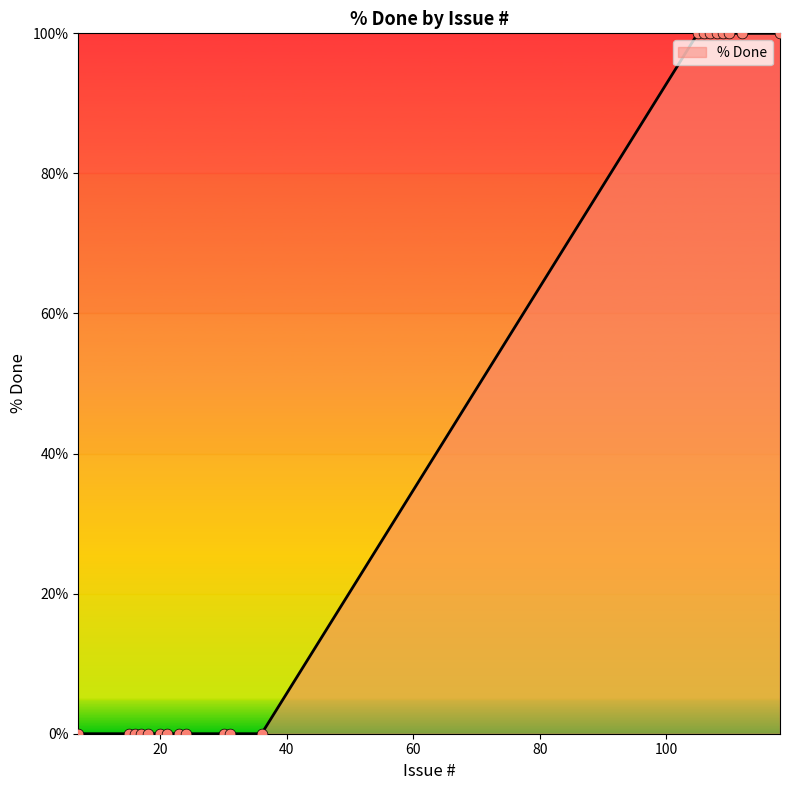

What is the greatest value displayed?

100